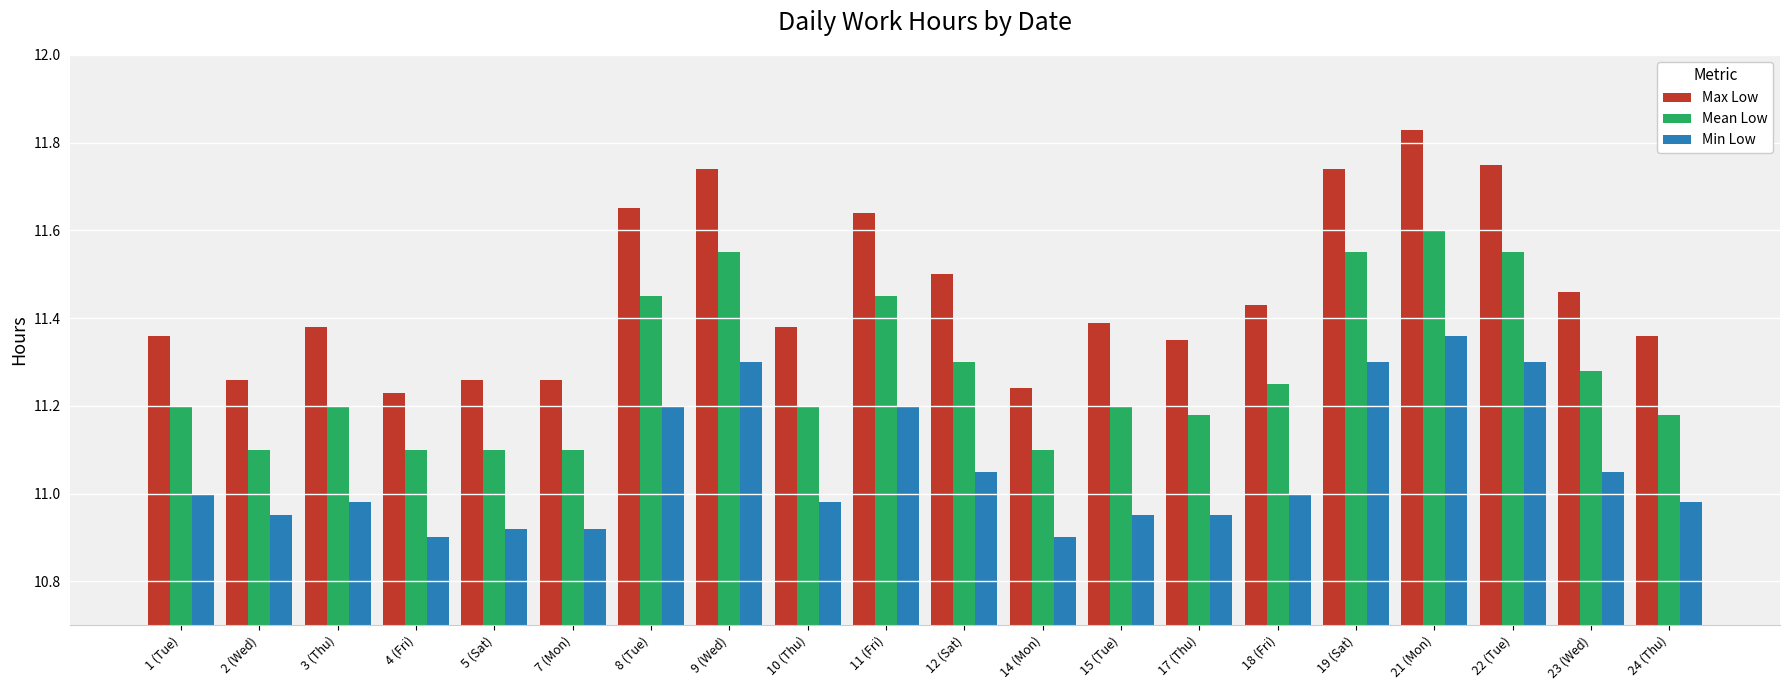

What are all the series names shown in the legend?

Max Low, Mean Low, Min Low